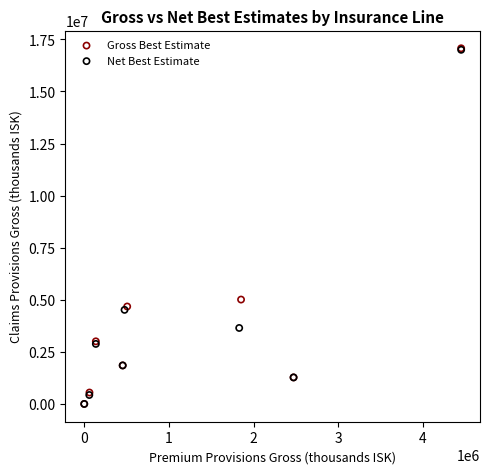

Which series has the widest spread of Y values?

Gross Best Estimate